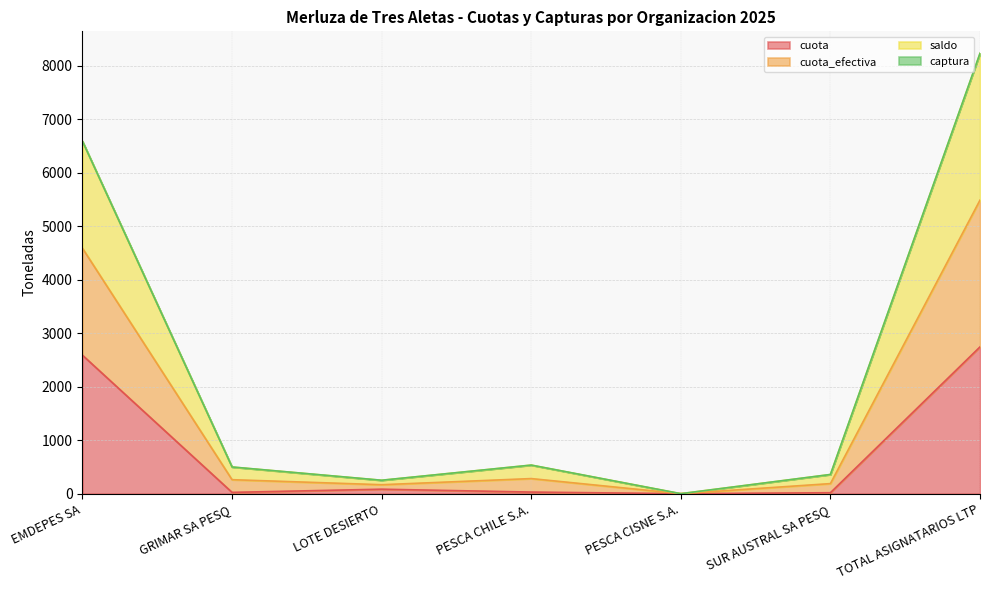

What is the sum of all cuota values?

5488.0